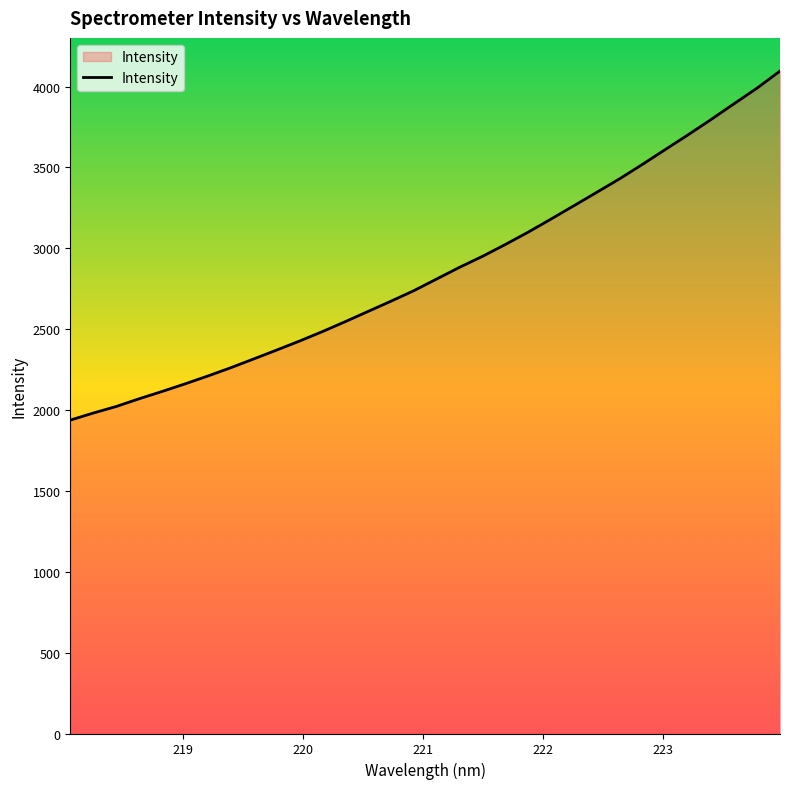

What is the difference between the maximum and minimum values?

2158.4